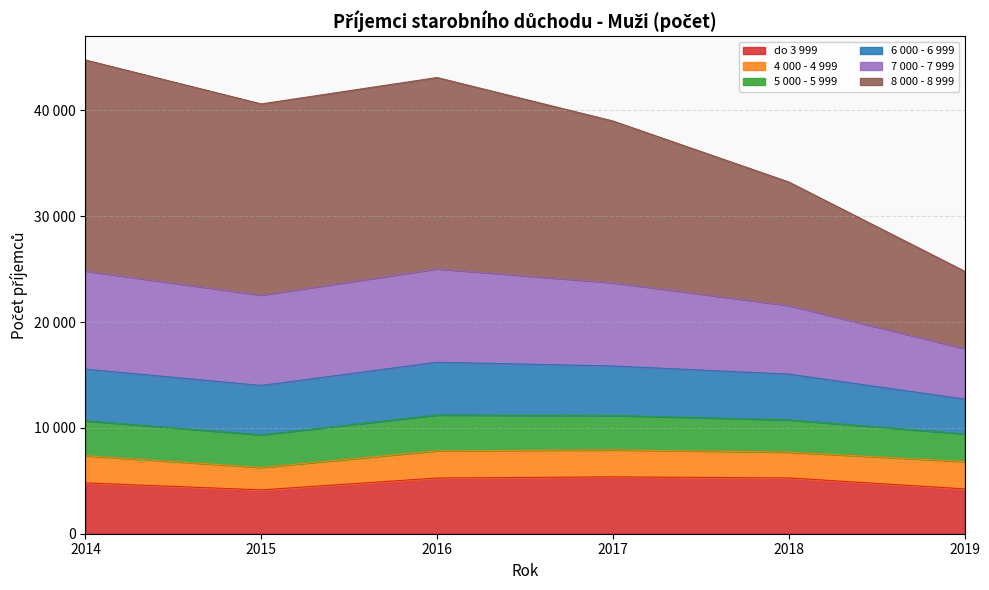

Where is the first local maximum for 5 000 - 5 999?

2016